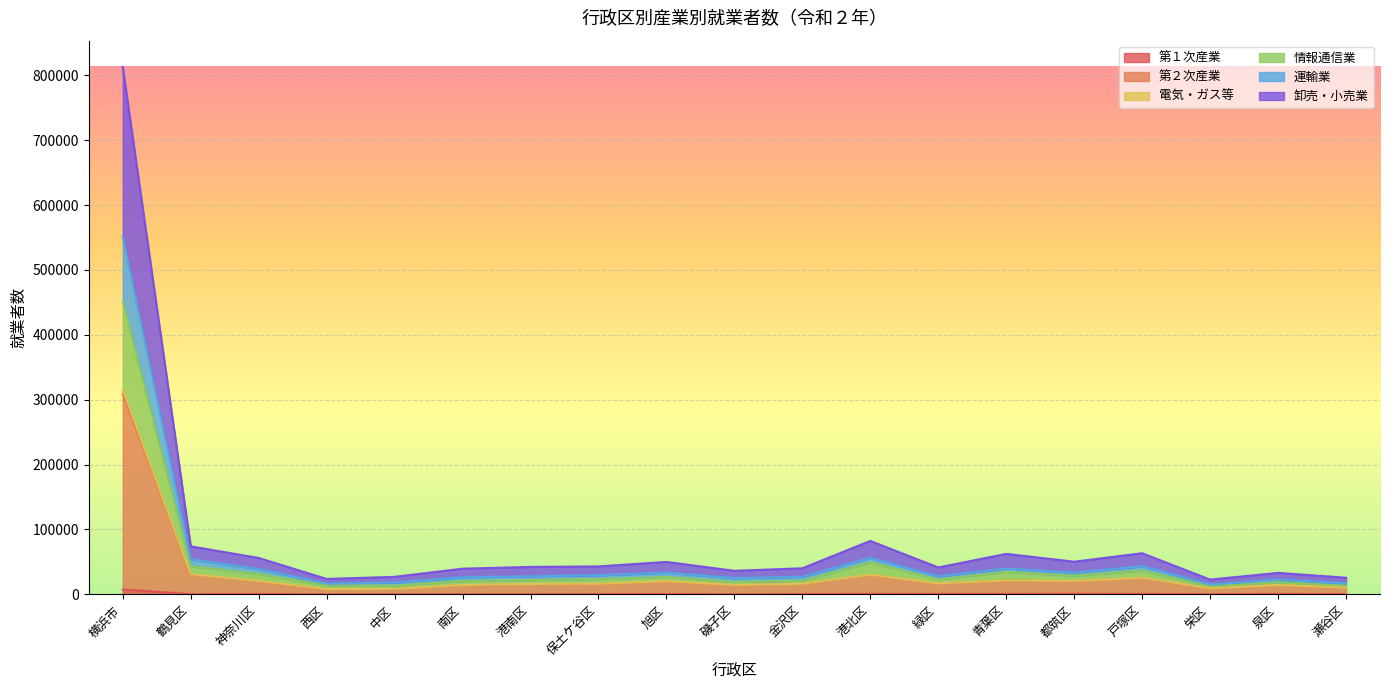

What position from the left is 港北区?

12